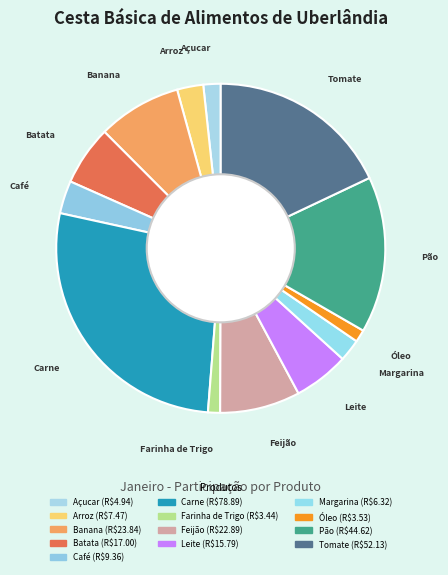

What is the ratio of the value at Carne to the value at Batata?

4.6